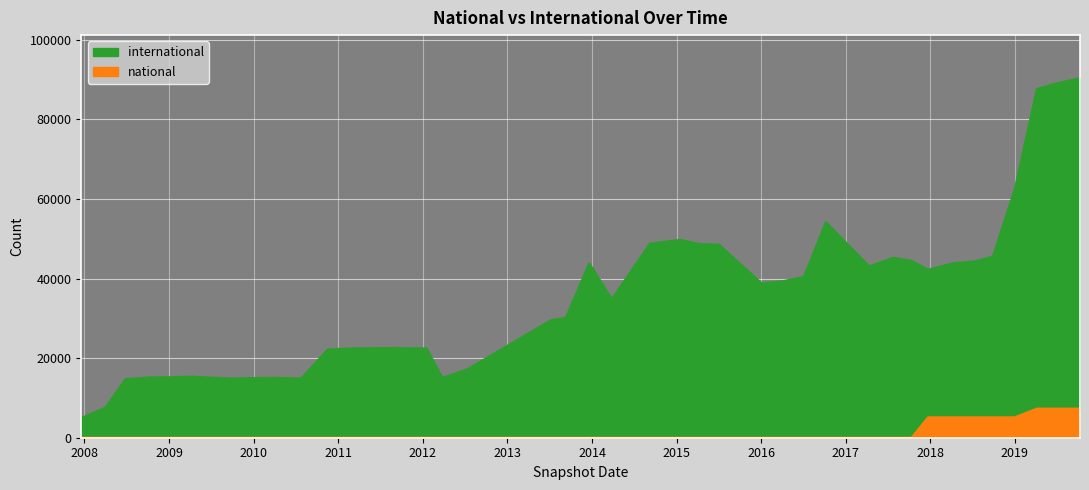

List the series in order of their overall mean, lowest first.

national, international